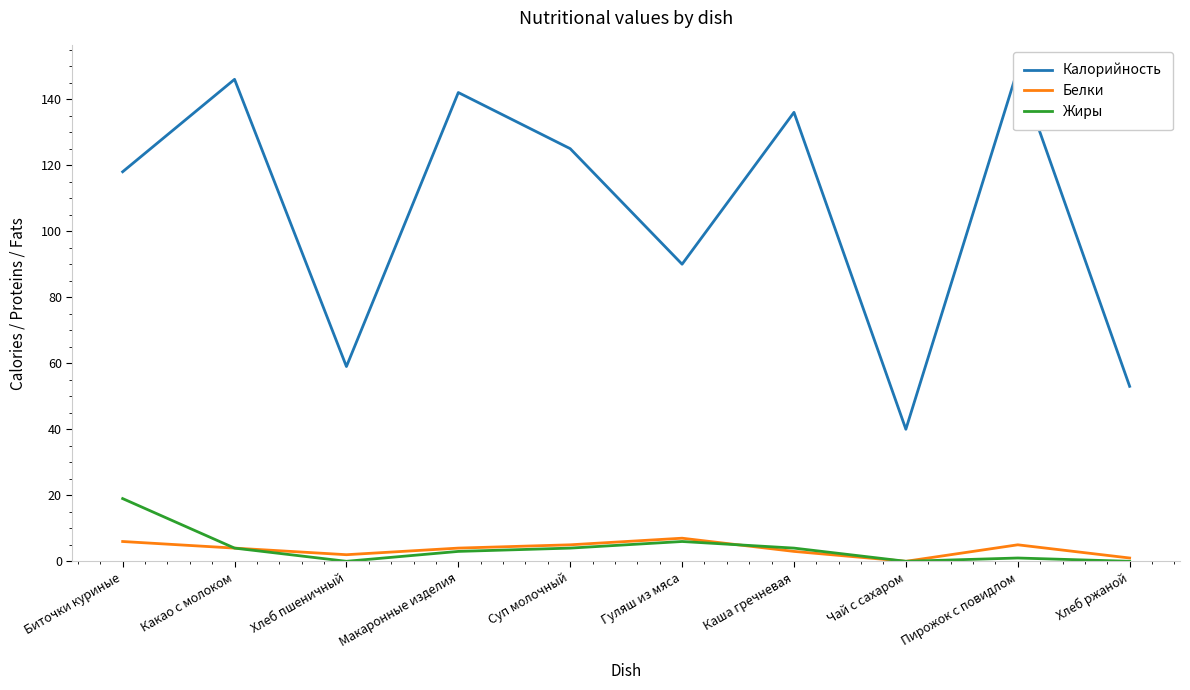

Is the value of Калорийность at Пирожок с повидлом greater than the value of Жиры at Хлеб ржаной?

Yes